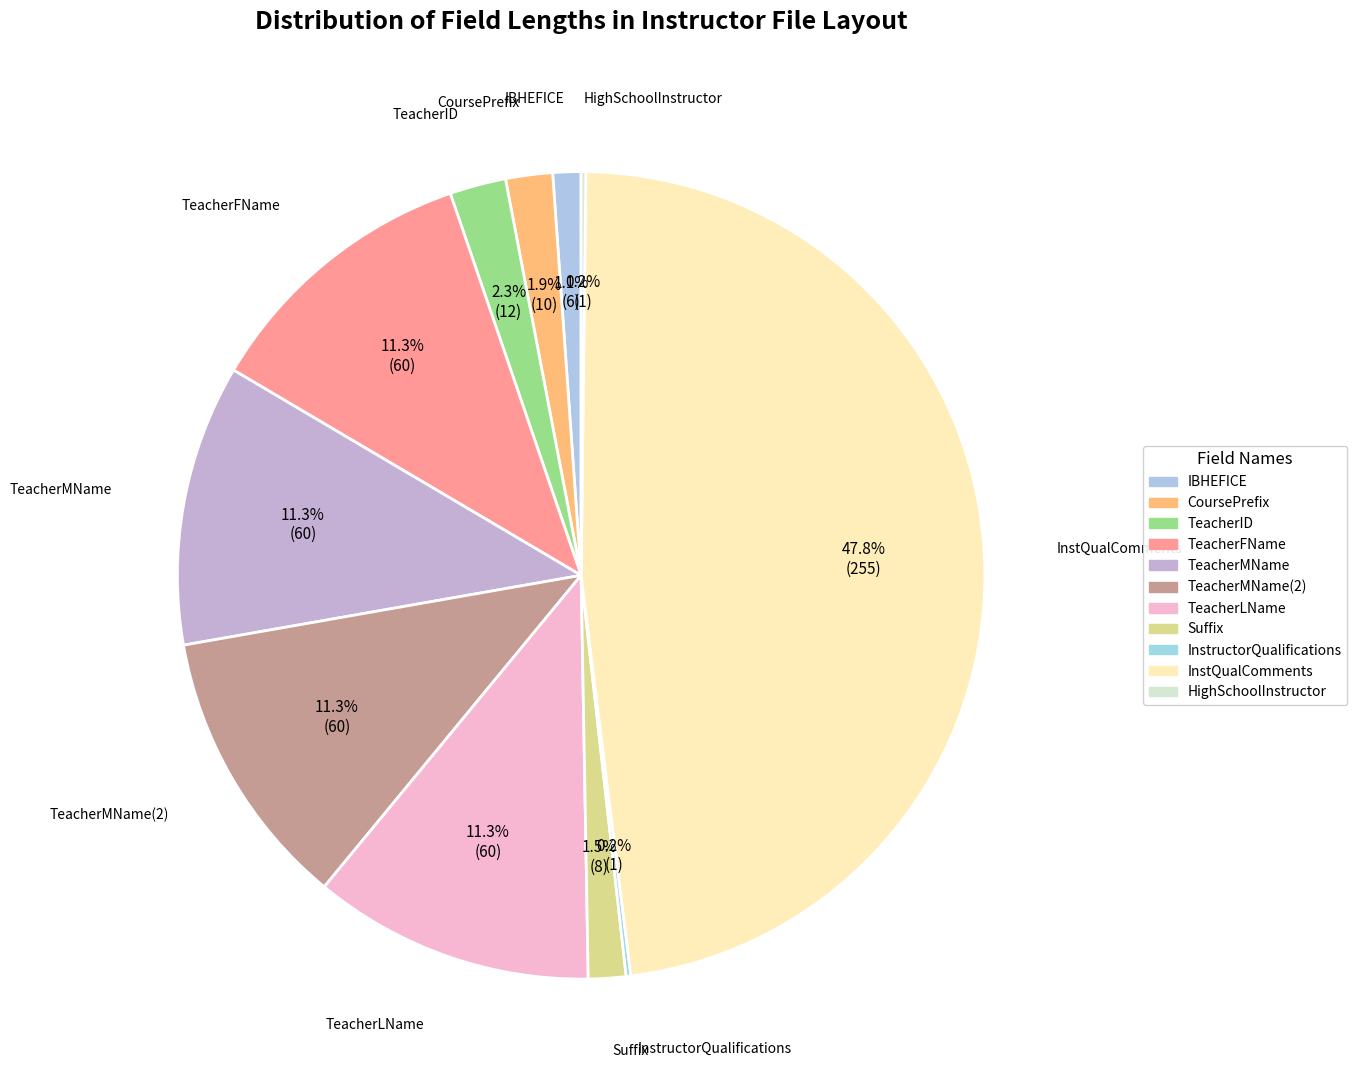

Count the number of slices in the pie.

11